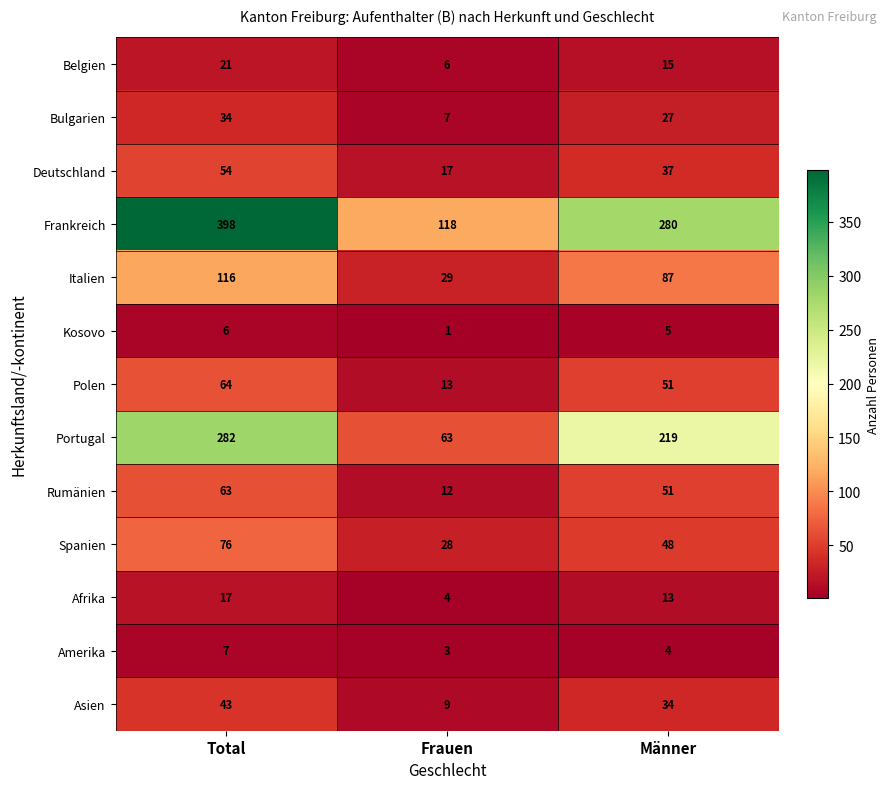

What is the maximum value shown in the chart?

398